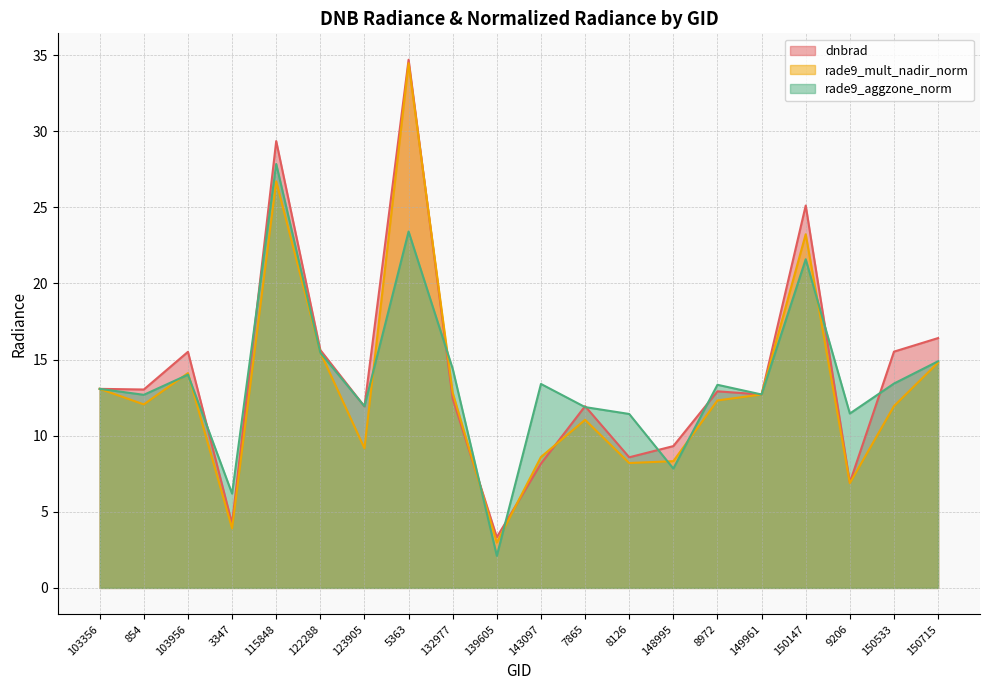

True or false: dnbrad has more than 0 points higher than both neighbors.

True